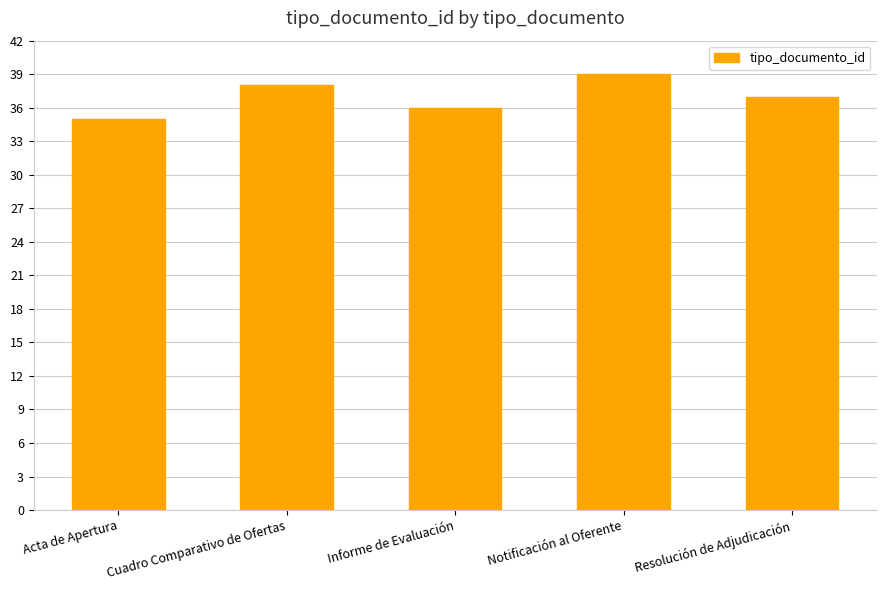

How many data points does each series have?

5